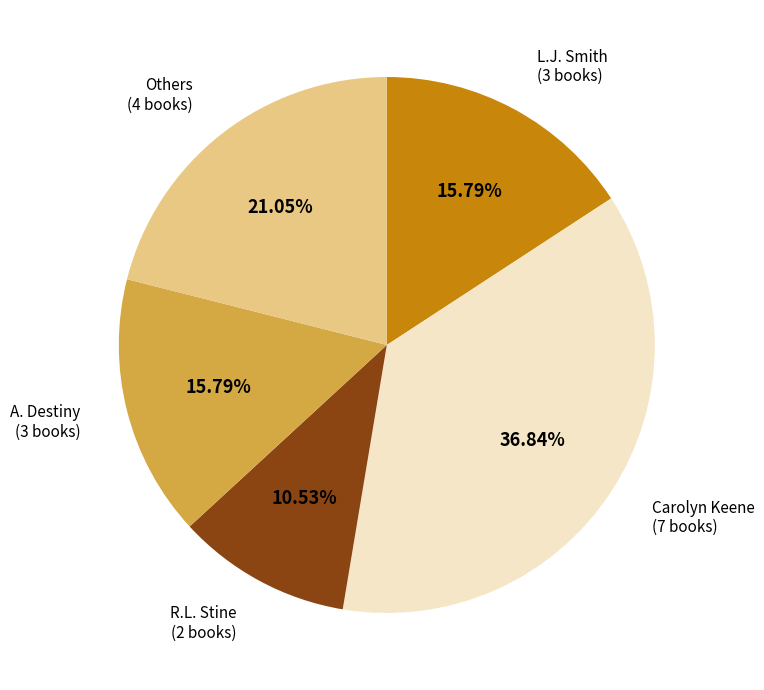

Which has a higher value, A. Destiny or R.L. Stine?

A. Destiny